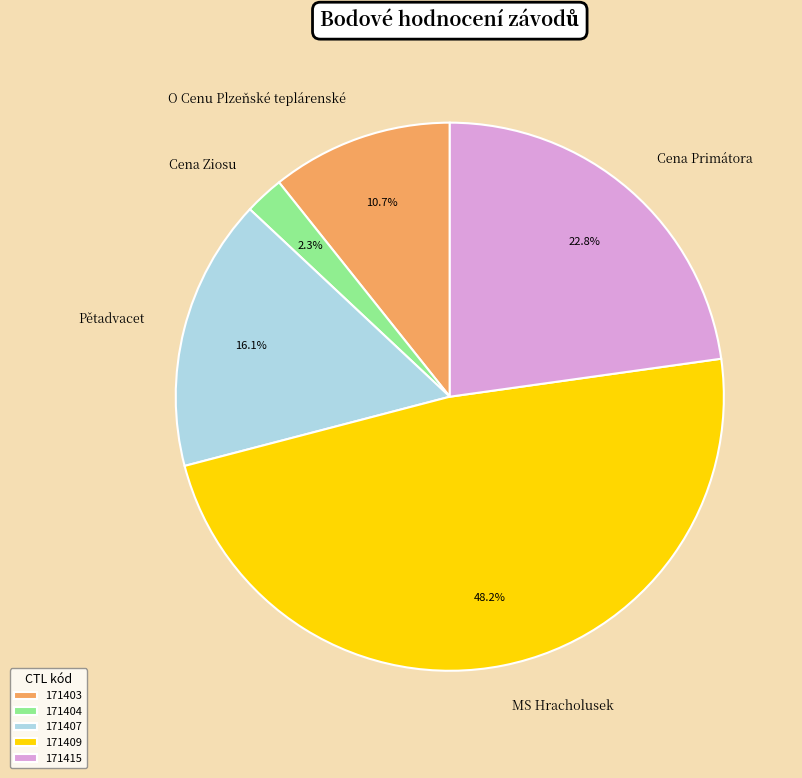

What is the largest slice in the pie chart?

171409